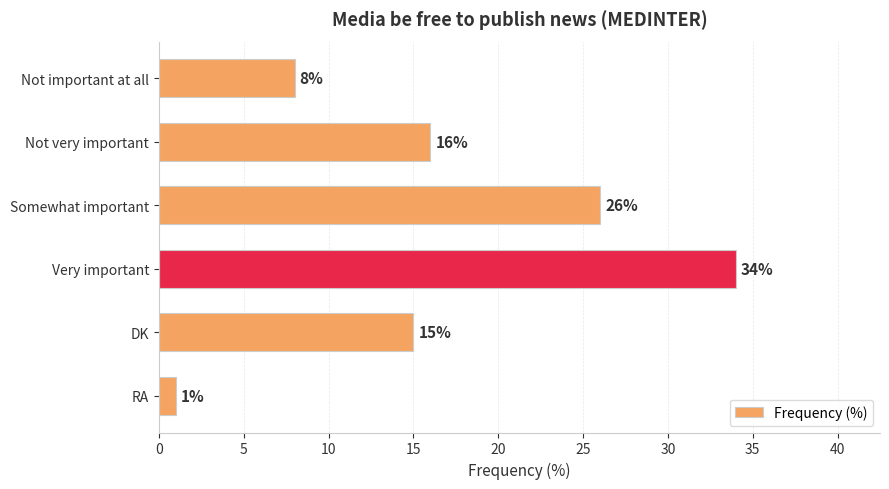

What is the average value?

17